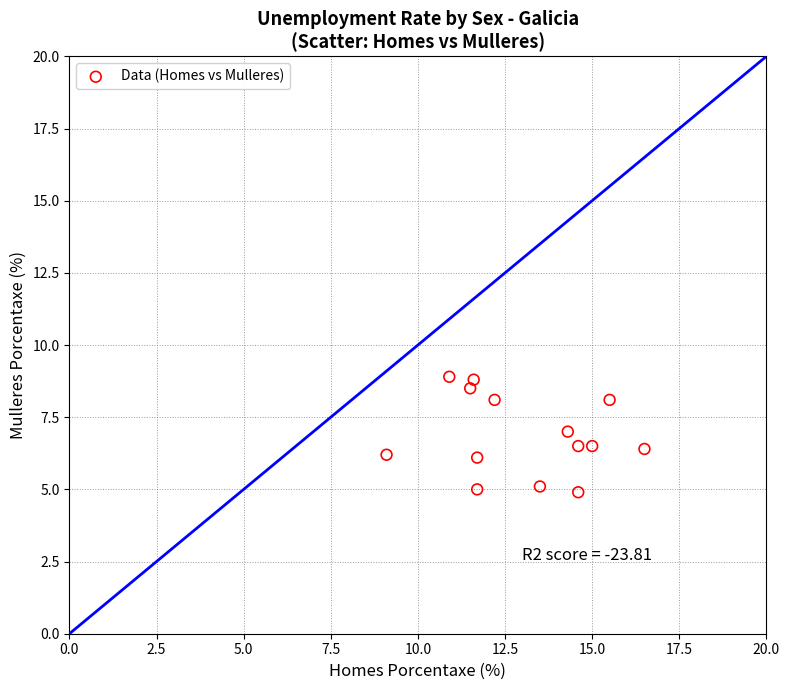

What is the range of Y values (max minus min)?

4.0